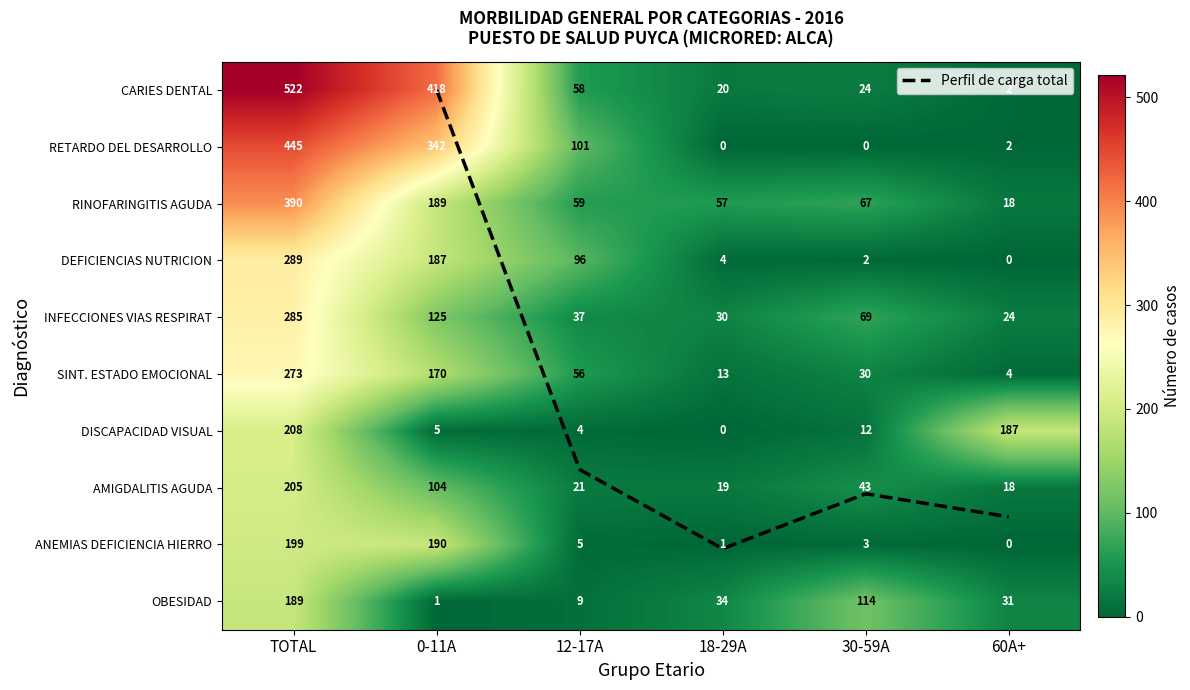

What is the difference between the highest and lowest values at 60A+?

187